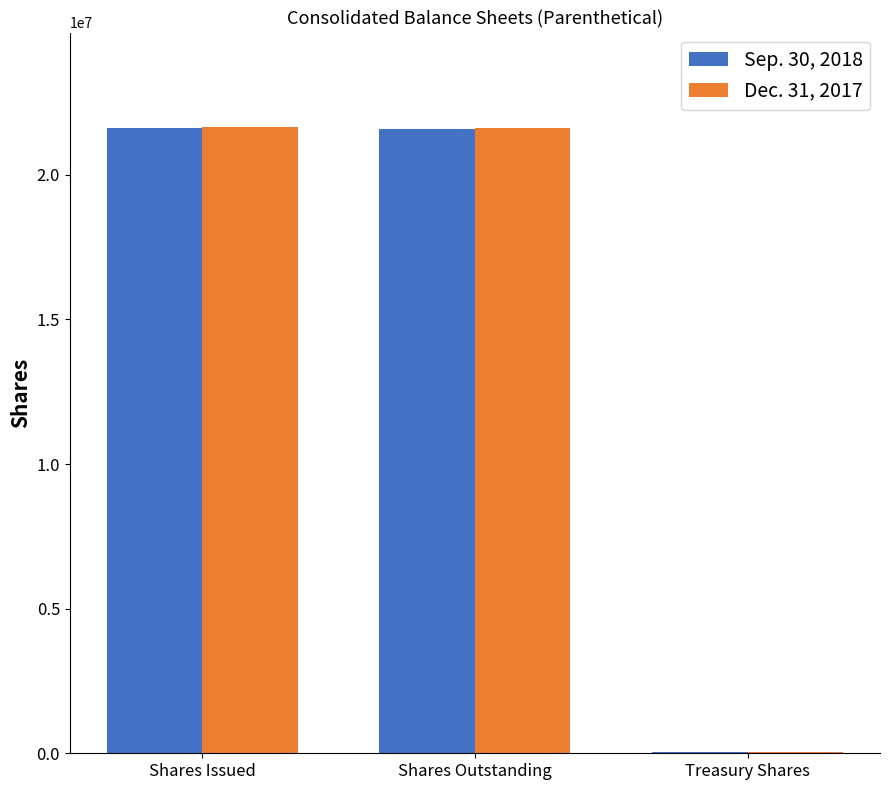

Is it true that Dec. 31, 2017 equals 21630541 at Shares Outstanding?

True